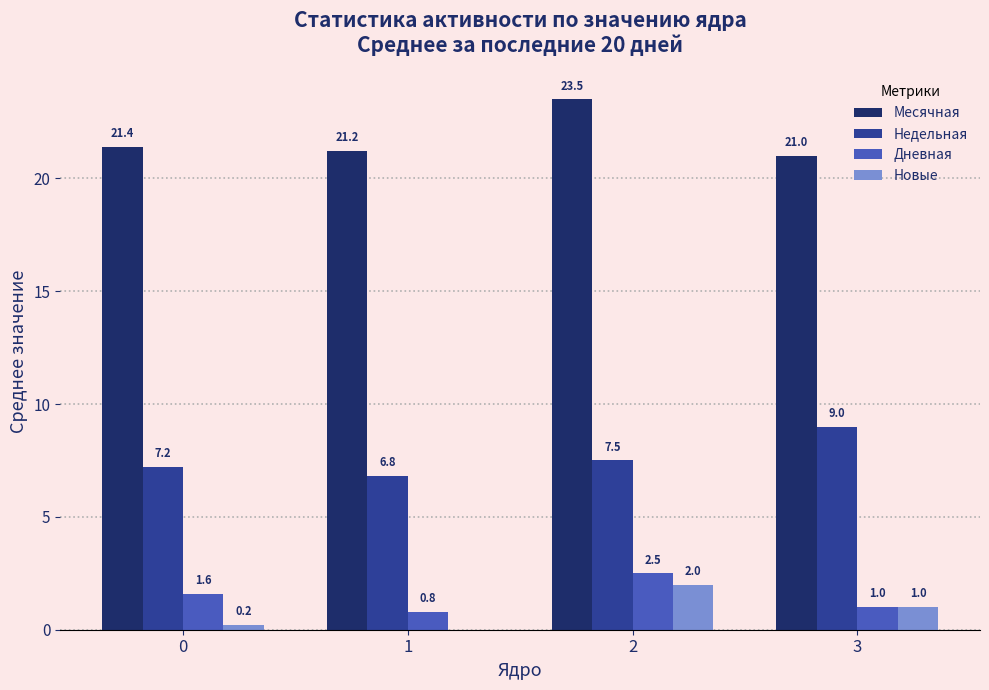

Reading right to left, transcribe all the data shown in this chart.

Месячная: 21.0	23.5	21.2	21.4
Недельная: 9.0	7.5	6.8	7.2
Дневная: 1.0	2.5	0.8	1.6
Новые: 1.0	2.0	0.0	0.2